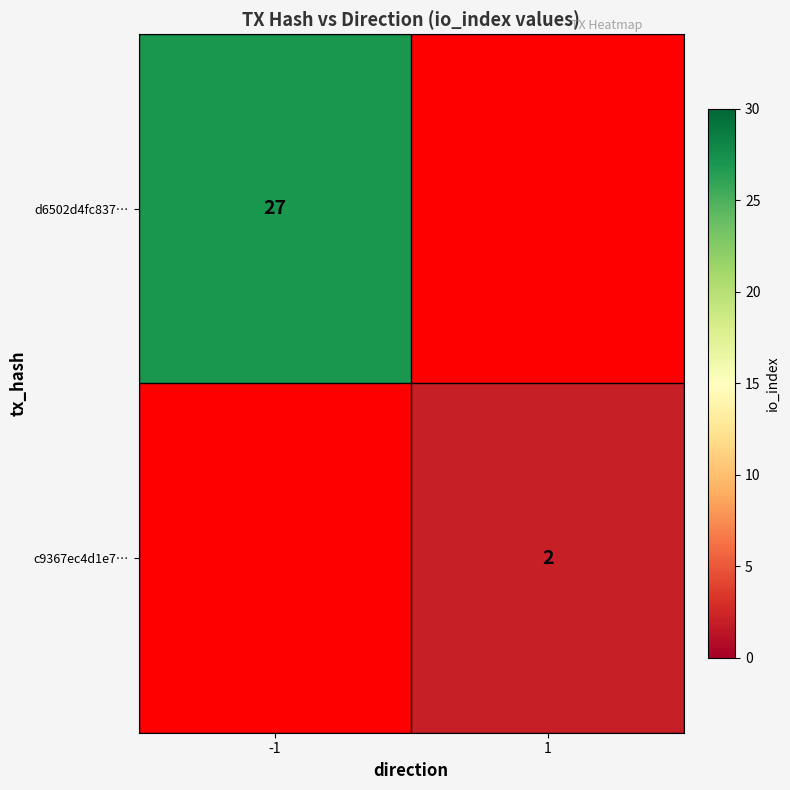

The d6502d4fc837… series shows 12 at -1. True or false?

False